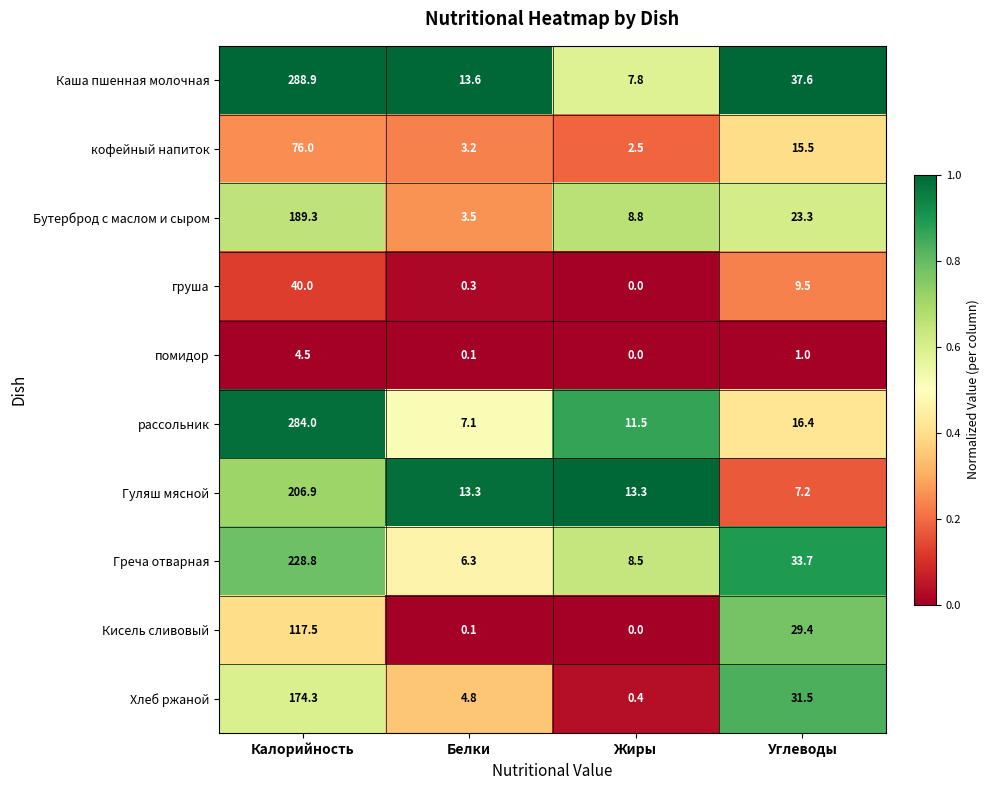

Which series has the widest spread of values?

Каша пшенная молочная